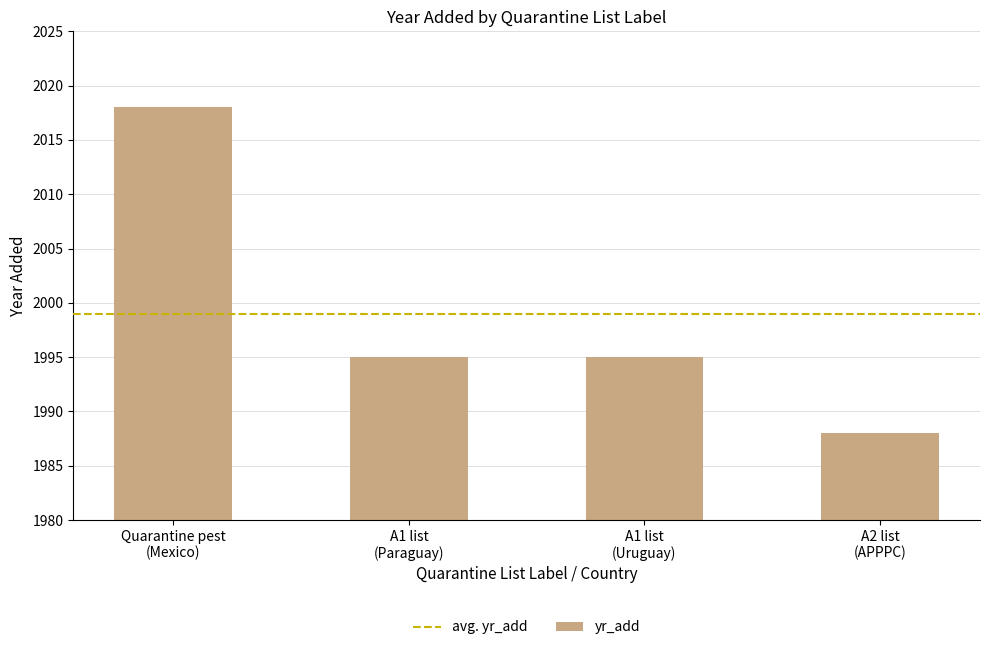

What is the difference between the maximum and minimum values?

30